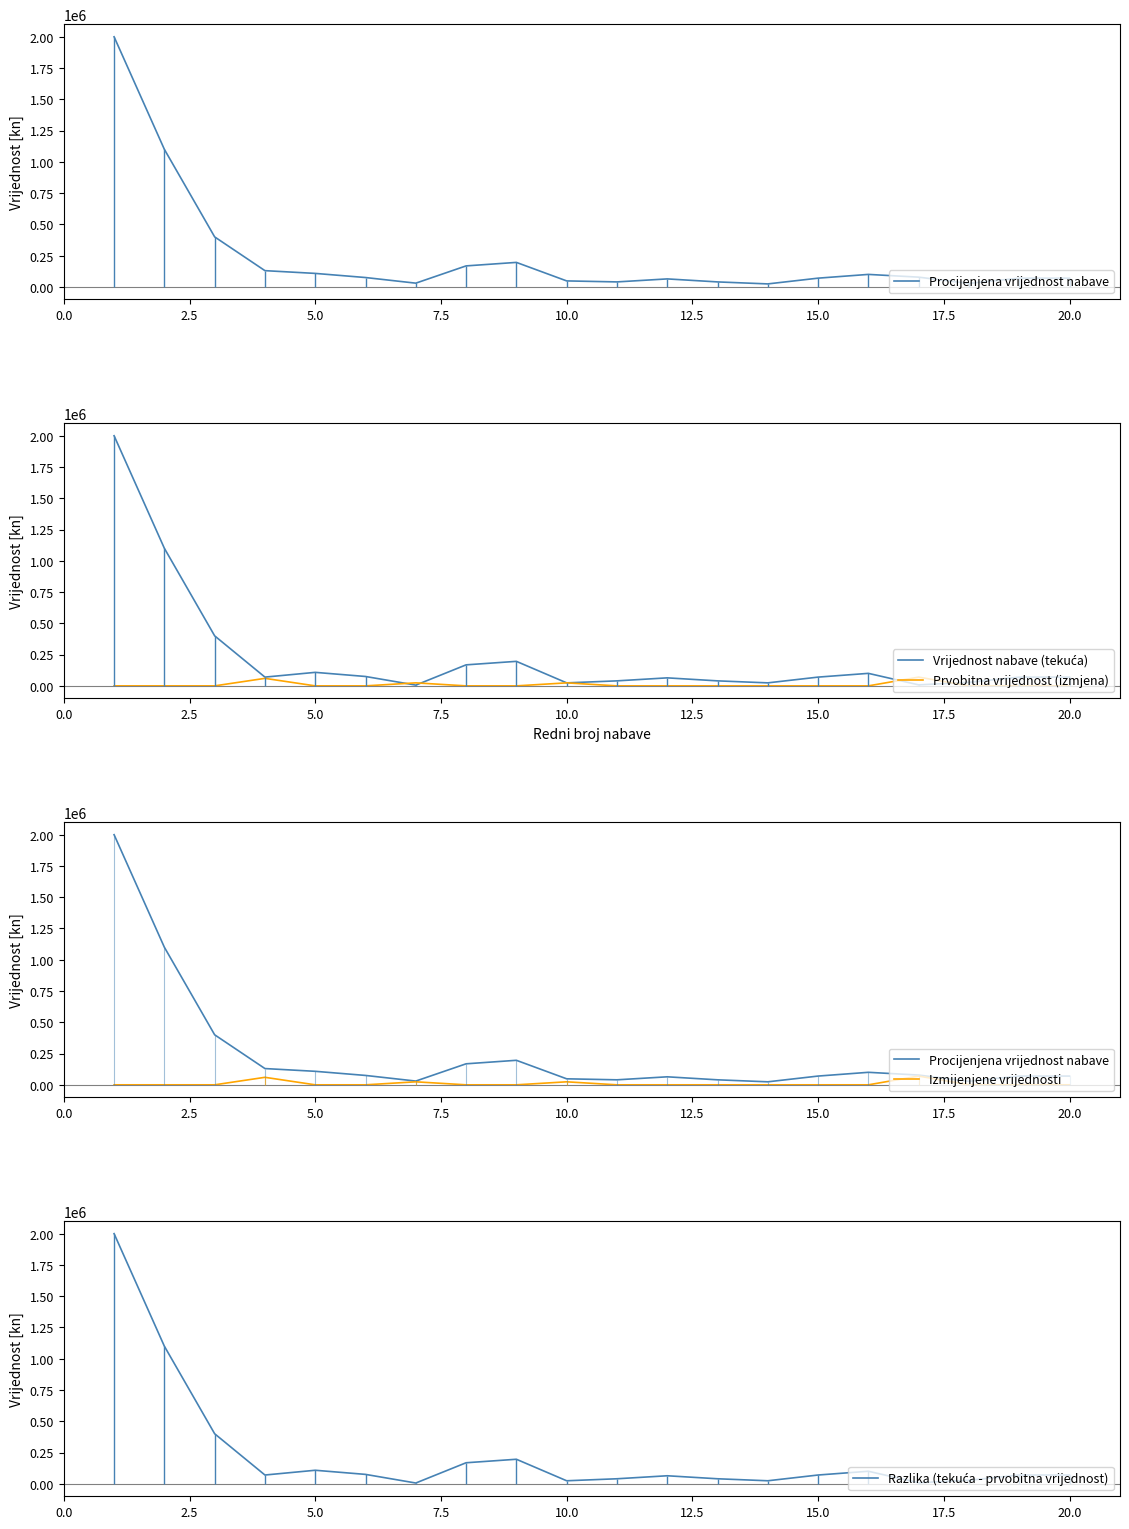

Reading right to left, extract all data points from this chart.

Procijenjena vrijednost nabave: 70000	70000	28000	78000	100000	70000	24000	40000	64000	40000	48000	196000	168000	30000	75000	108000	130000	400000	1100000	2000000
Vrijednost nabave (tekuća): 70000	70000	28000	8000	100000	70000	24000	40000	64000	40000	24000	196000	168000	6000	75000	108000	70000	400000	1100000	2000000
Prvobitna vrijednost (izmjena): 0	0	0	70000	0	0	0	0	0	0	24000	0	0	24000	0	0	60000	0	0	0
Izmijenjene vrijednosti: 0	0	0	70000	0	0	0	0	0	0	24000	0	0	24000	0	0	60000	0	0	0
Razlika (tekuća - prvobitna vrijednost): 70000	70000	28000	8000	100000	70000	24000	40000	64000	40000	24000	196000	168000	6000	75000	108000	70000	400000	1100000	2000000